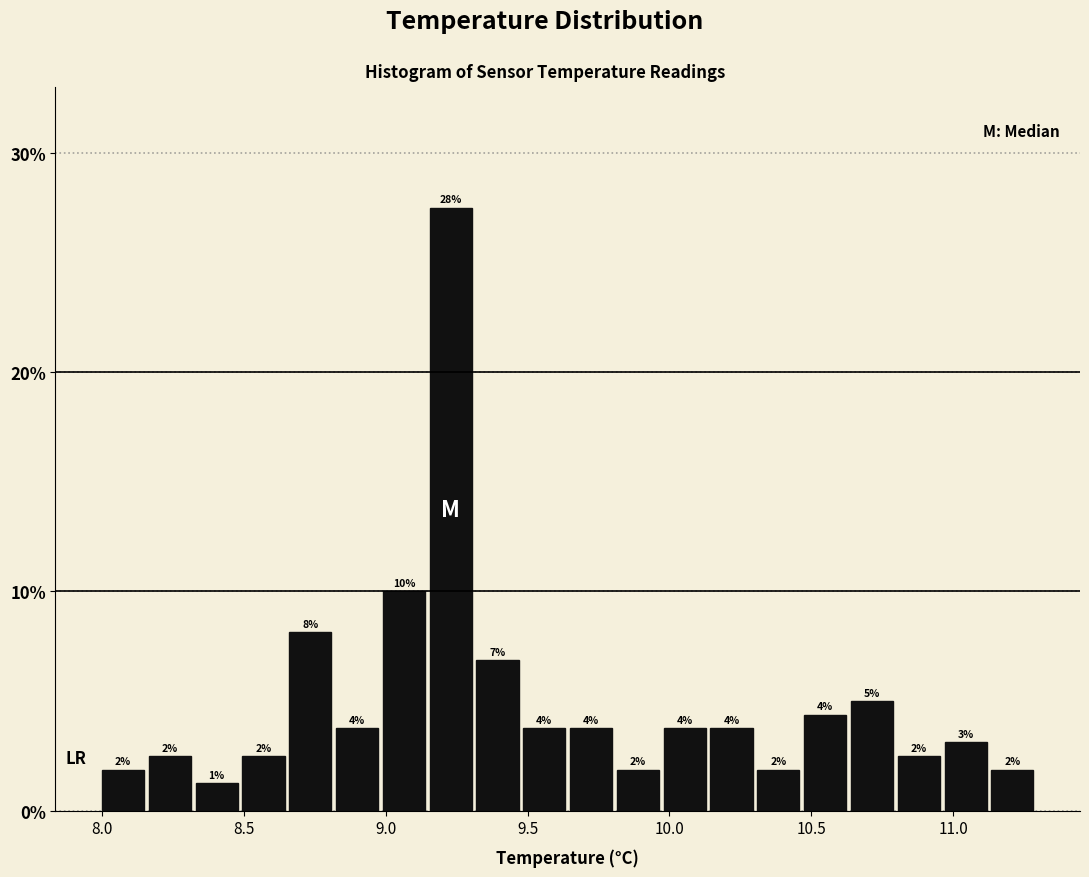

Read against the x-axis, roughly where is the centre of the tallest bar?

9.25